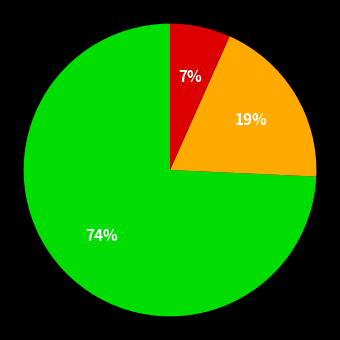

Is there any slice that represents more than half of the pie?

Yes